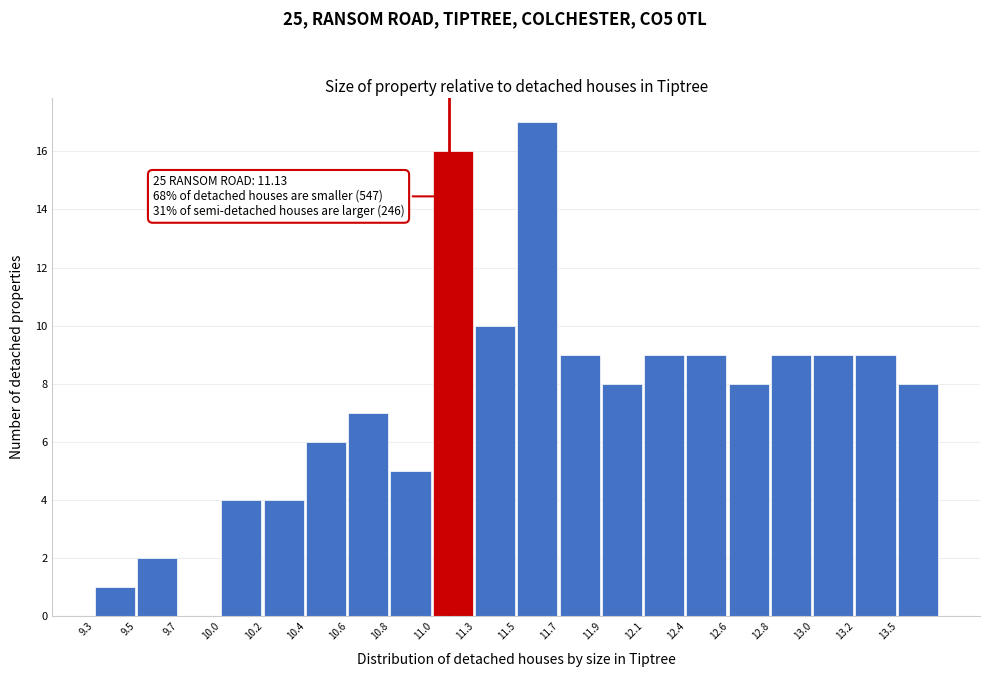

Reading left to right, extract all data points from this chart.

9.3=1	9.5=2	9.7=0	10.0=4	10.2=4	10.4=6	10.6=7	10.8=5	11.0=16	11.3=10	11.5=17	11.7=9	11.9=8	12.1=9	12.4=9	12.6=8	12.8=9	13.0=9	13.2=9	13.5=8